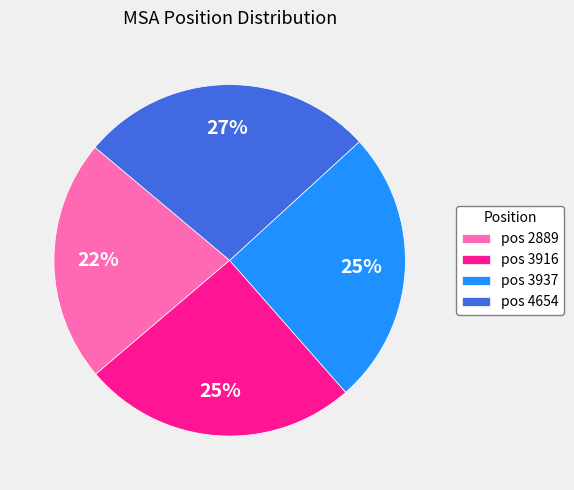

What percentage is the pos 3916 slice, to the nearest percent?

25%